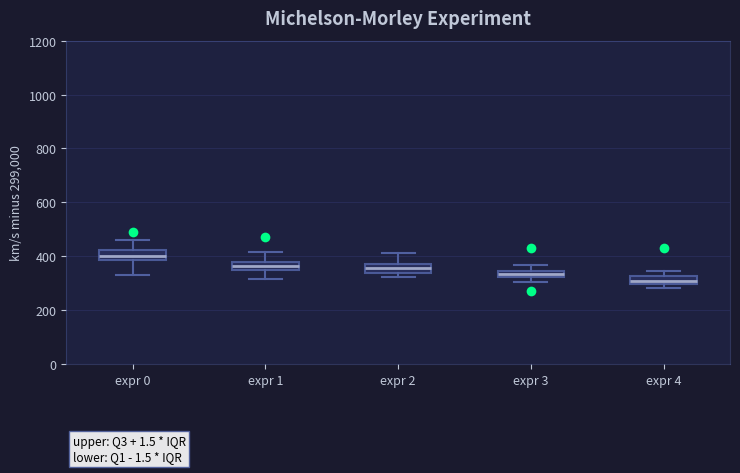

Where does the median line of the box for expr 1 sit on the y-axis? The values are not printed on the chart, so give them approximately, as read against the axis.

360